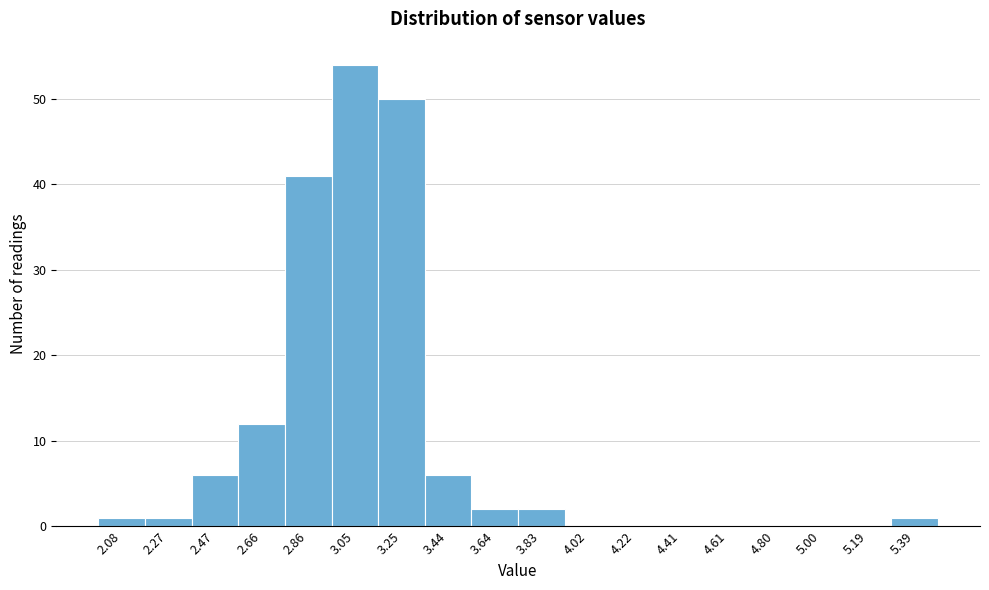

Reading left to right, transcribe all the data shown in this chart.

2.08=1	2.27=1	2.47=6	2.66=12	2.86=41	3.05=54	3.25=50	3.44=6	3.64=2	3.83=2	4.02=0	4.22=0	4.41=0	4.61=0	4.80=0	5.00=0	5.19=0	5.39=1